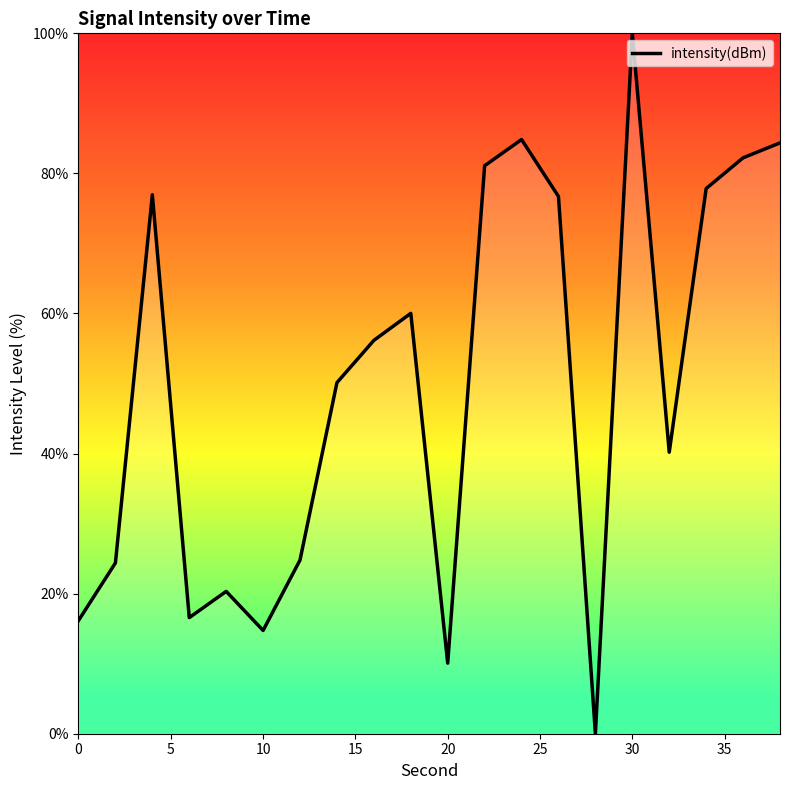

Does the chart have visible grid lines?

No